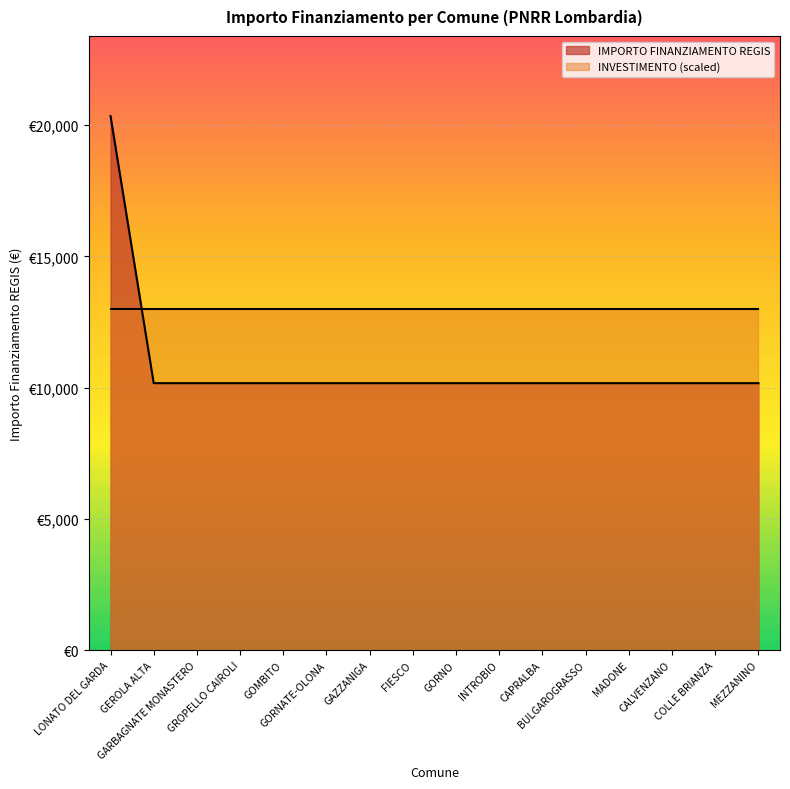

Which category has the lowest value across all series?

GEROLA ALTA